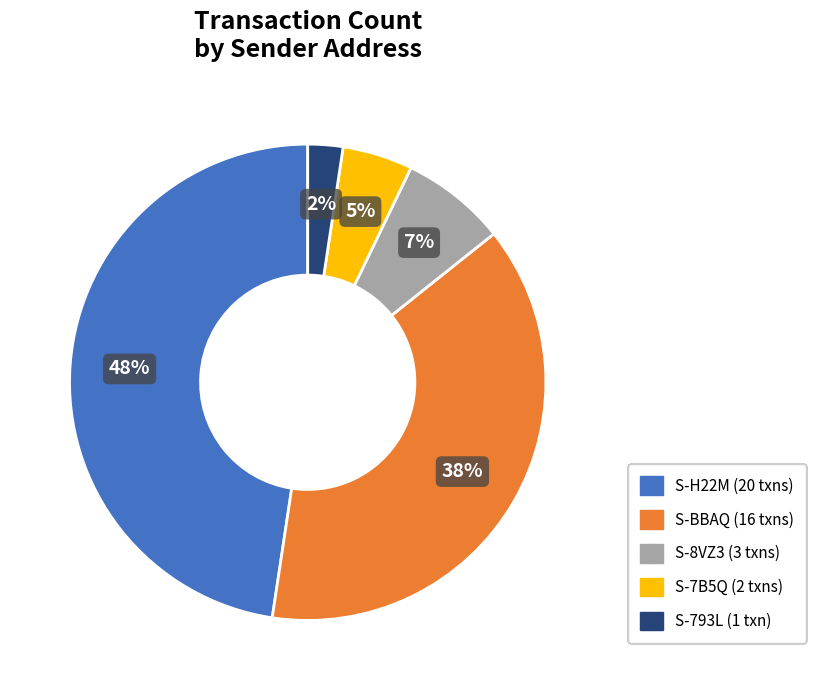

To the nearest percent, what is the average slice percentage?

20%